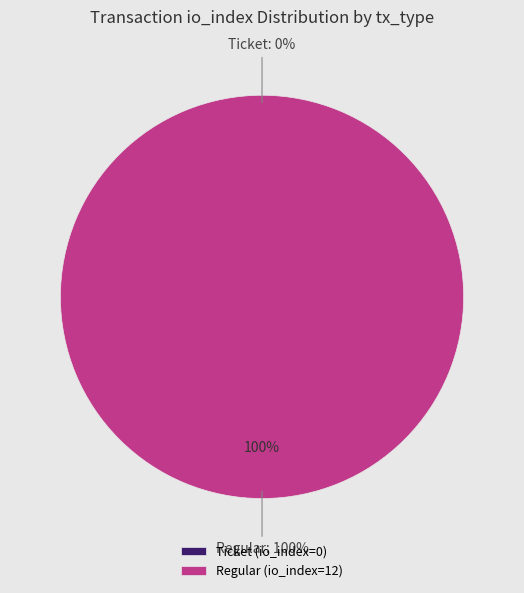

To the nearest percent, what is the combined percentage of Regular (io_index=12) and Ticket (io_index=0)?

100%